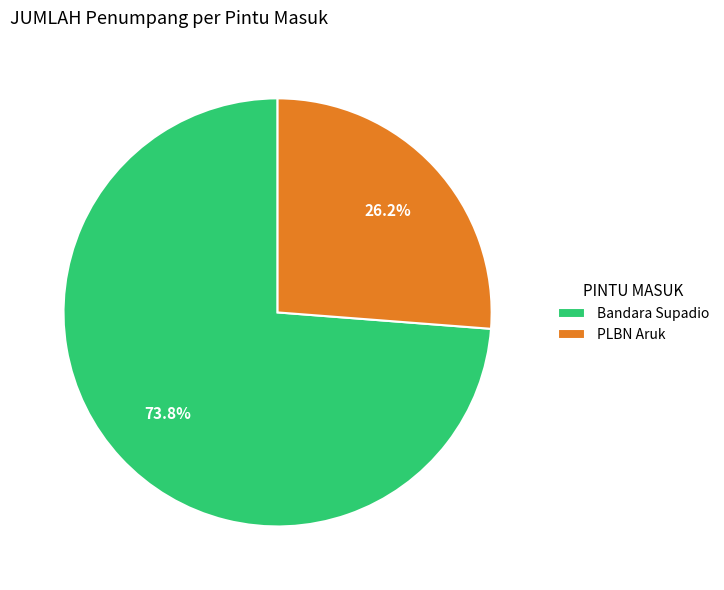

To the nearest percent, what is the difference between the largest and smallest slice percentages?

48%